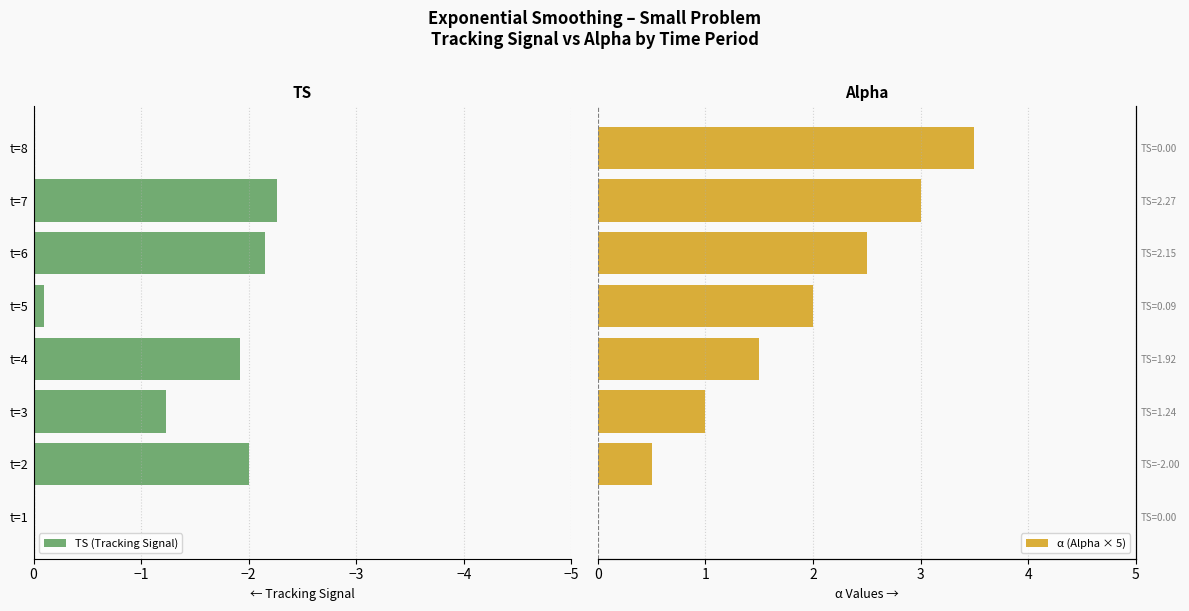

What is the approximate value of TS (Tracking Signal) at t=3?

-1.2